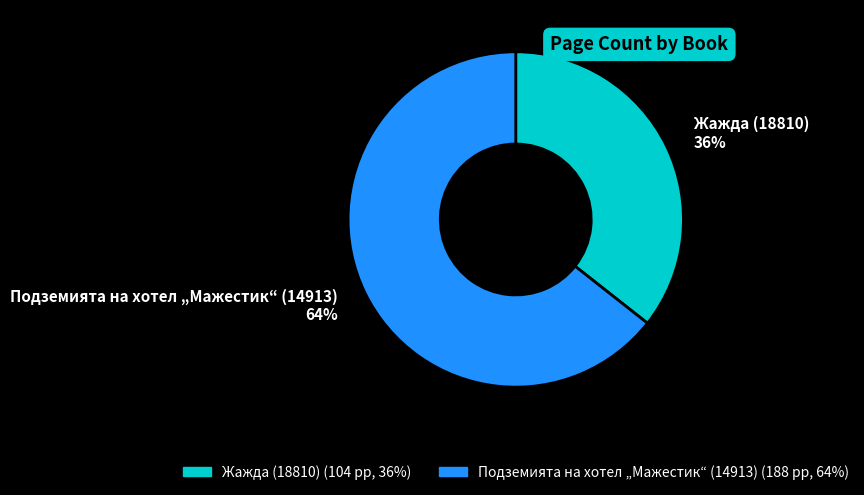

Rank the categories by value from highest to lowest.

Подземията на хотел „Мажестик“ (14913), Жажда (18810)